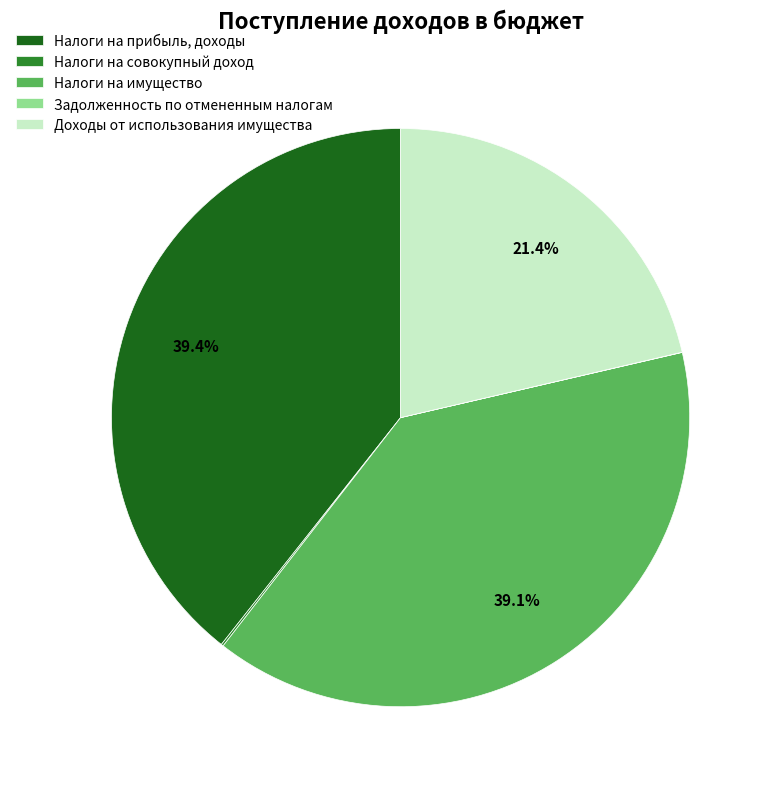

Is it true that Налоги на имущество is 39% of the pie?

True